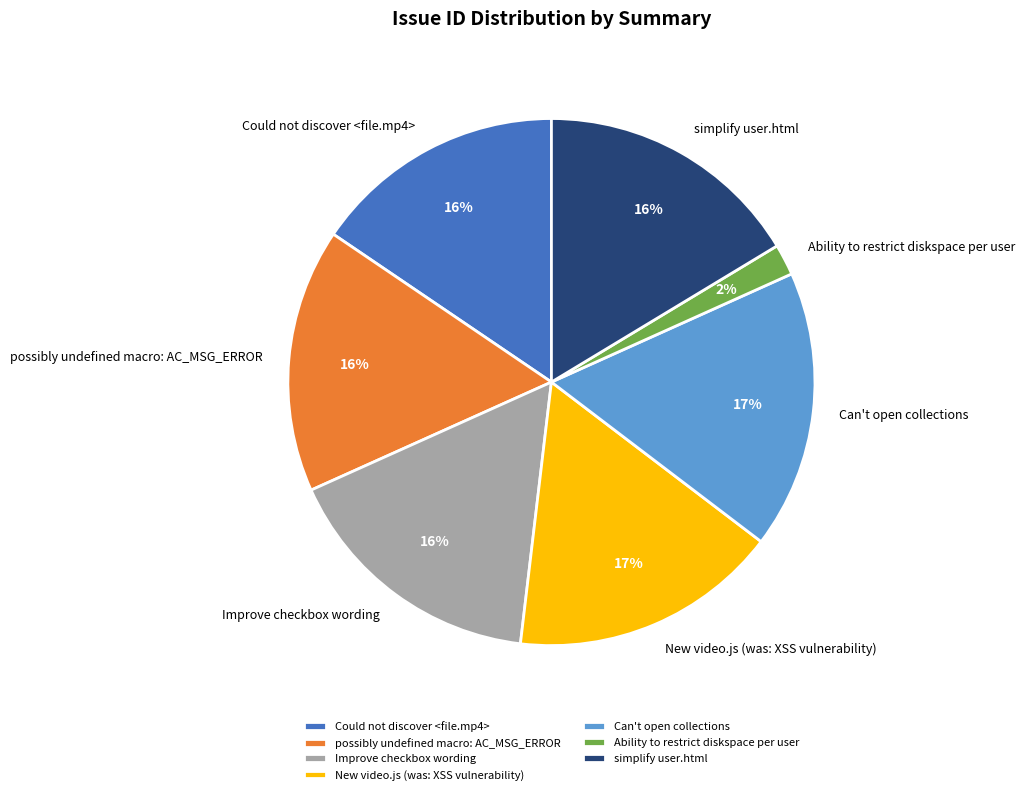

How many slices are in this pie chart?

7